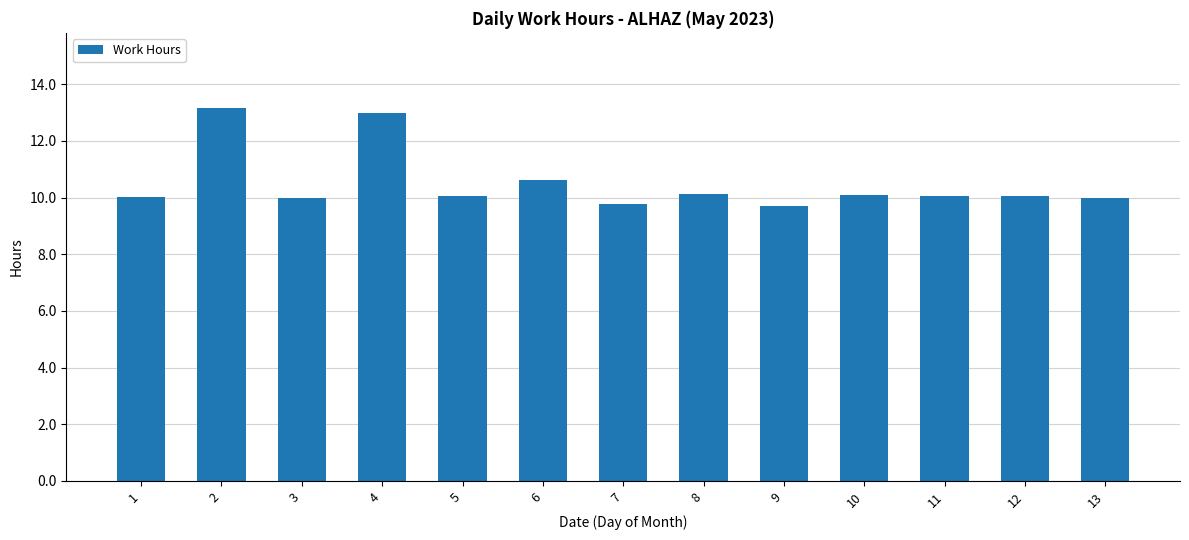

What is the value of the 4th bar from the left?

13.0